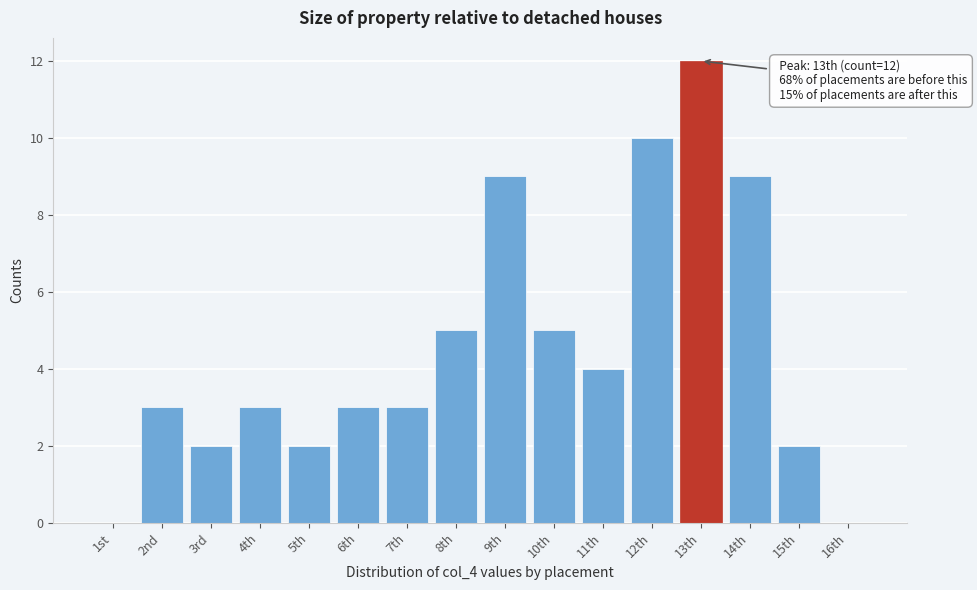

Reading left to right, extract all data points from this chart.

1st=0	2nd=3	3rd=2	4th=3	5th=2	6th=3	7th=3	8th=5	9th=9	10th=5	11th=4	12th=10	13th=12	14th=9	15th=2	16th=0